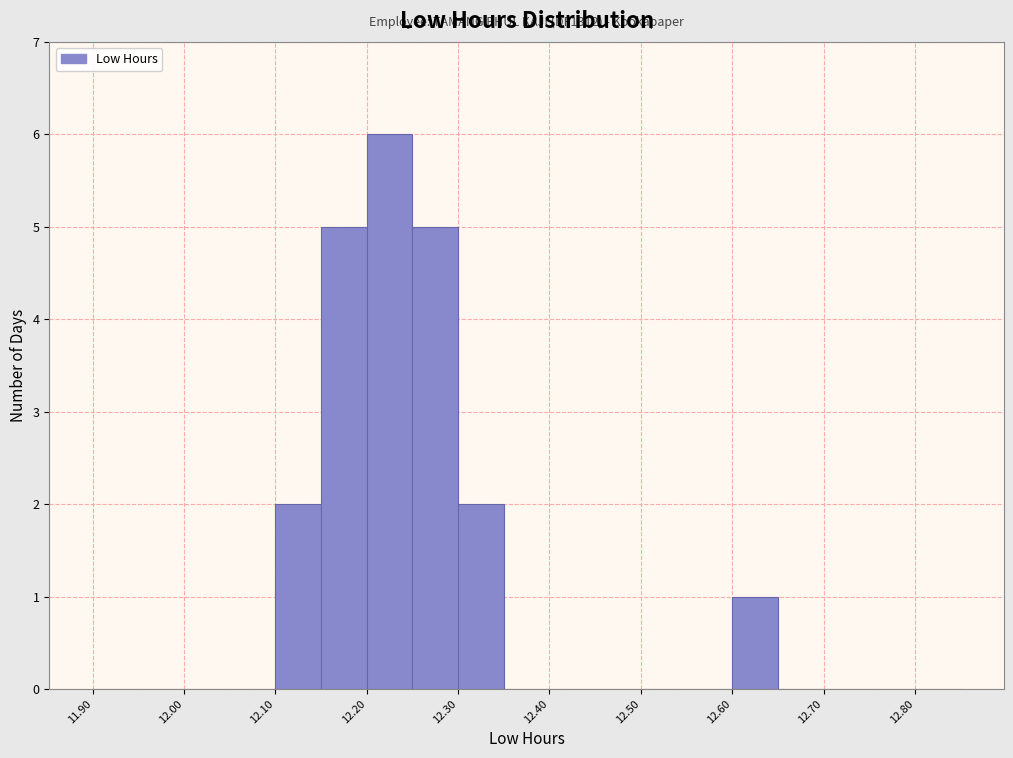

Over which range of the x-axis is the bar tallest?

12.20 to 12.25